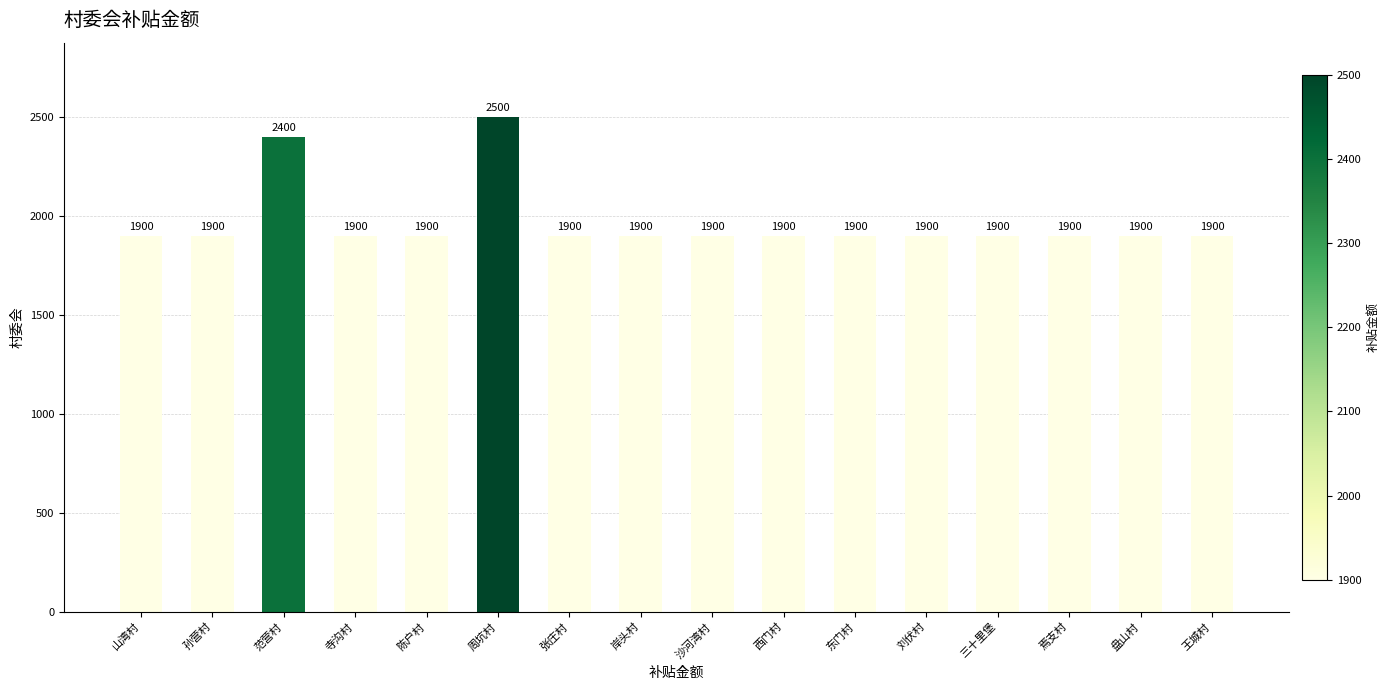

At which label is the value closest to 2200?

范营村